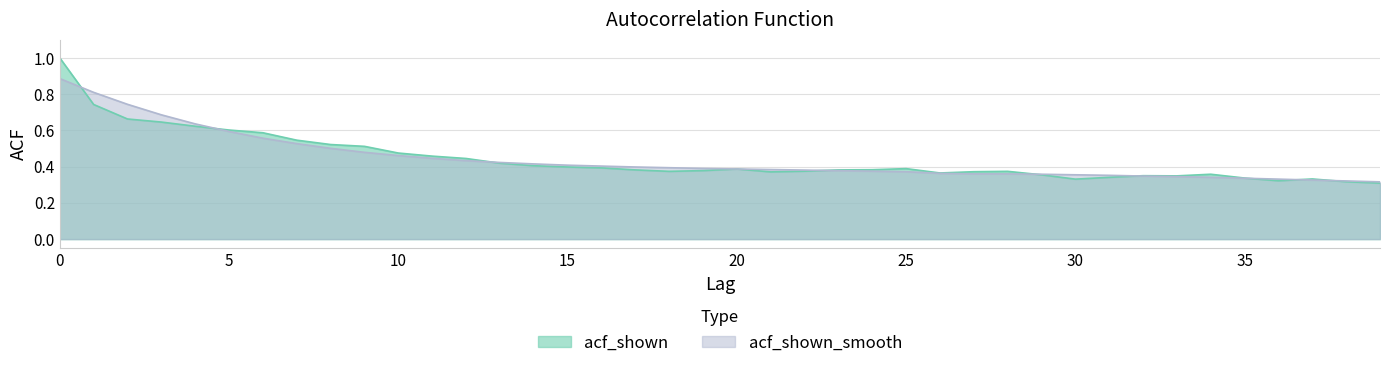

How many categories are shown in the chart?

40